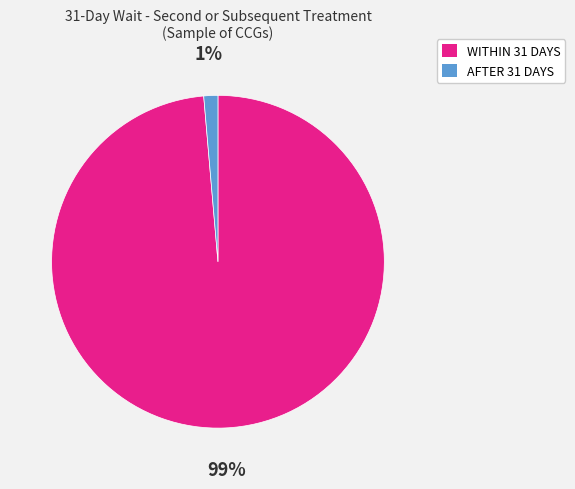

Is there any slice that represents more than half of the pie?

Yes